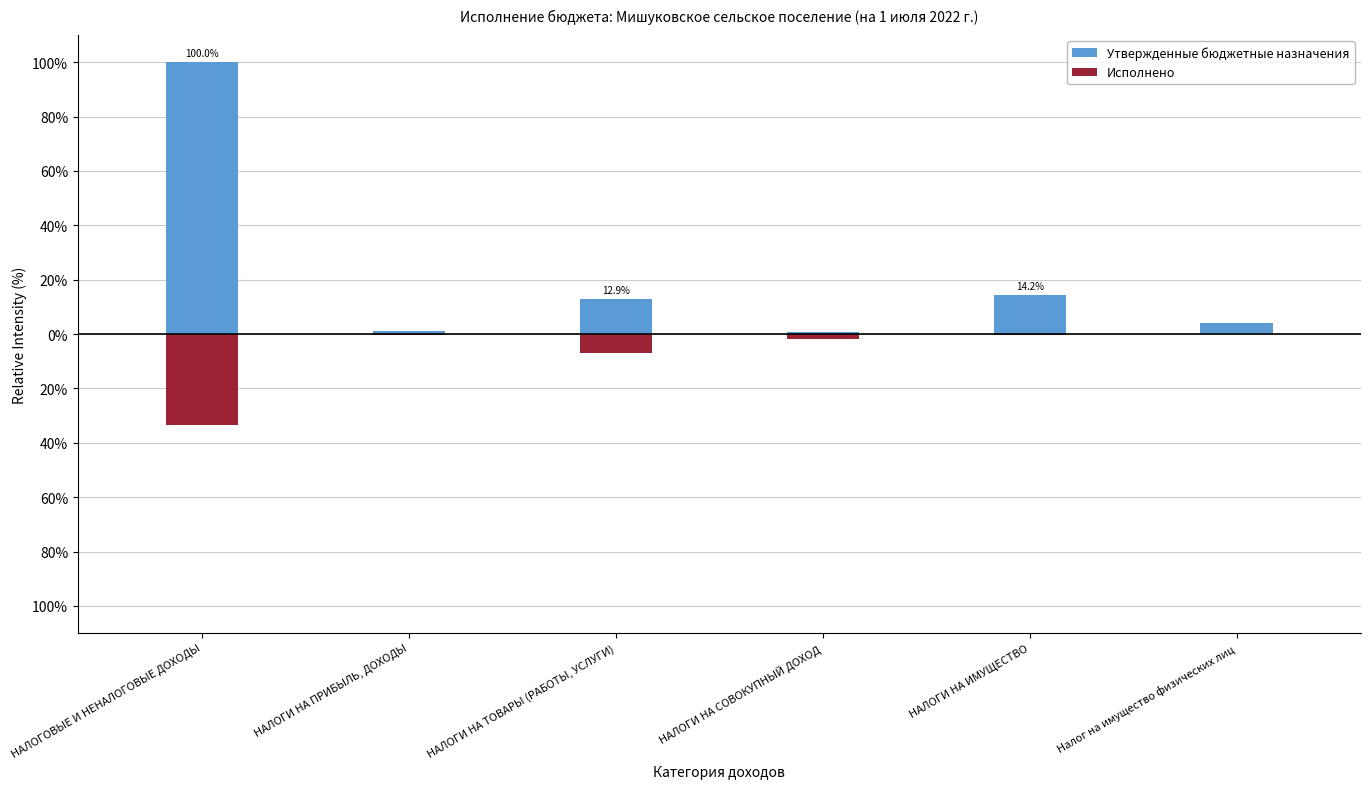

Which label corresponds to the smallest value in the chart?

НАЛОГОВЫЕ И НЕНАЛОГОВЫЕ ДОХОДЫ